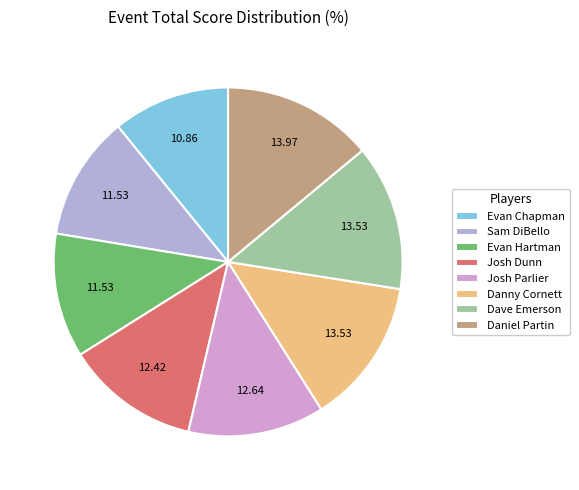

How many slices are in this pie chart?

8